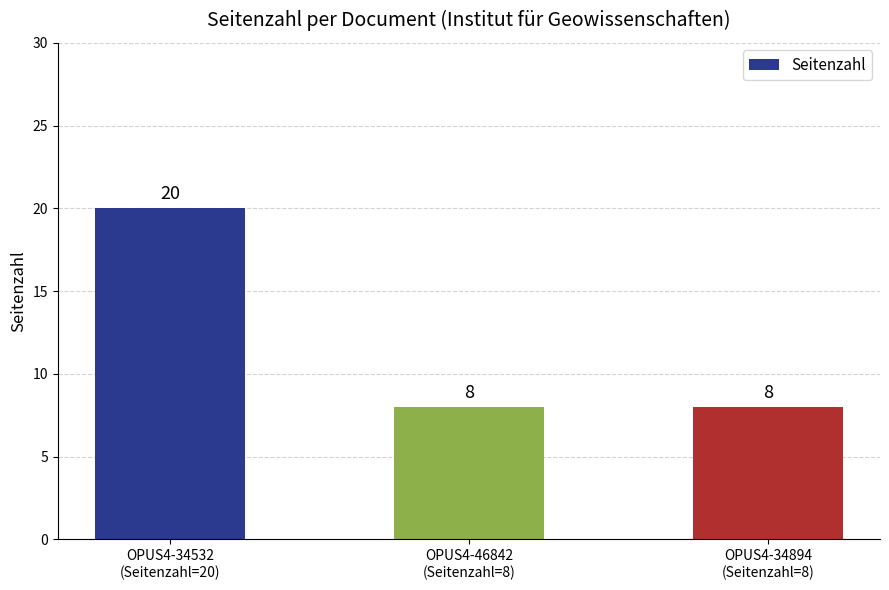

What is the minimum value shown in the chart?

8